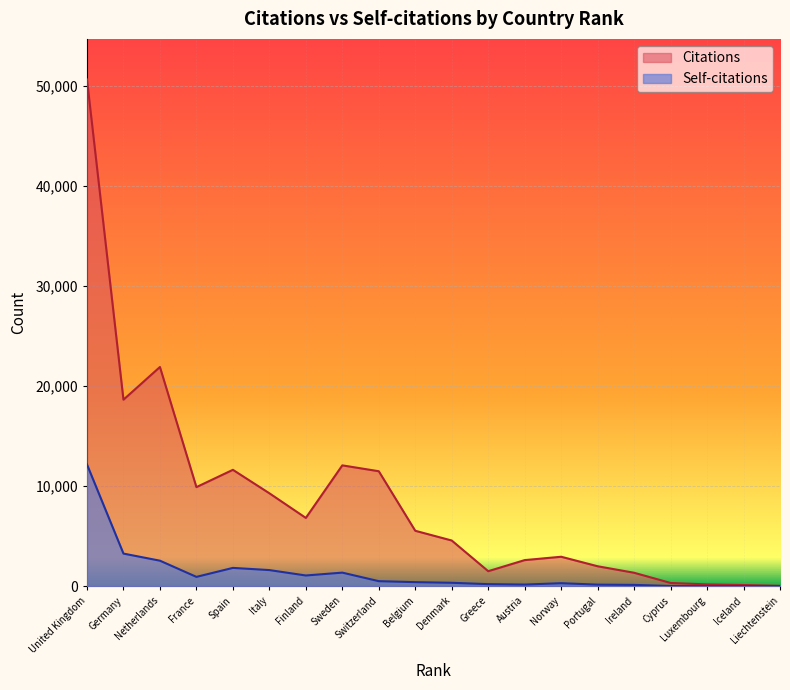

True or false: Self-citations and Citations cross at least once.

False